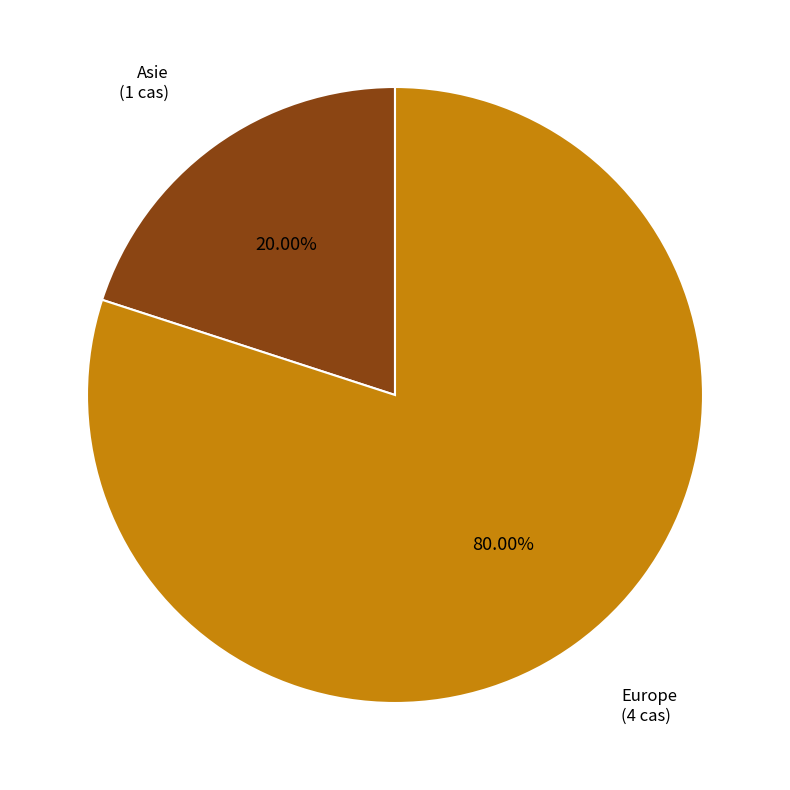

Is there any slice that represents more than half of the pie?

Yes